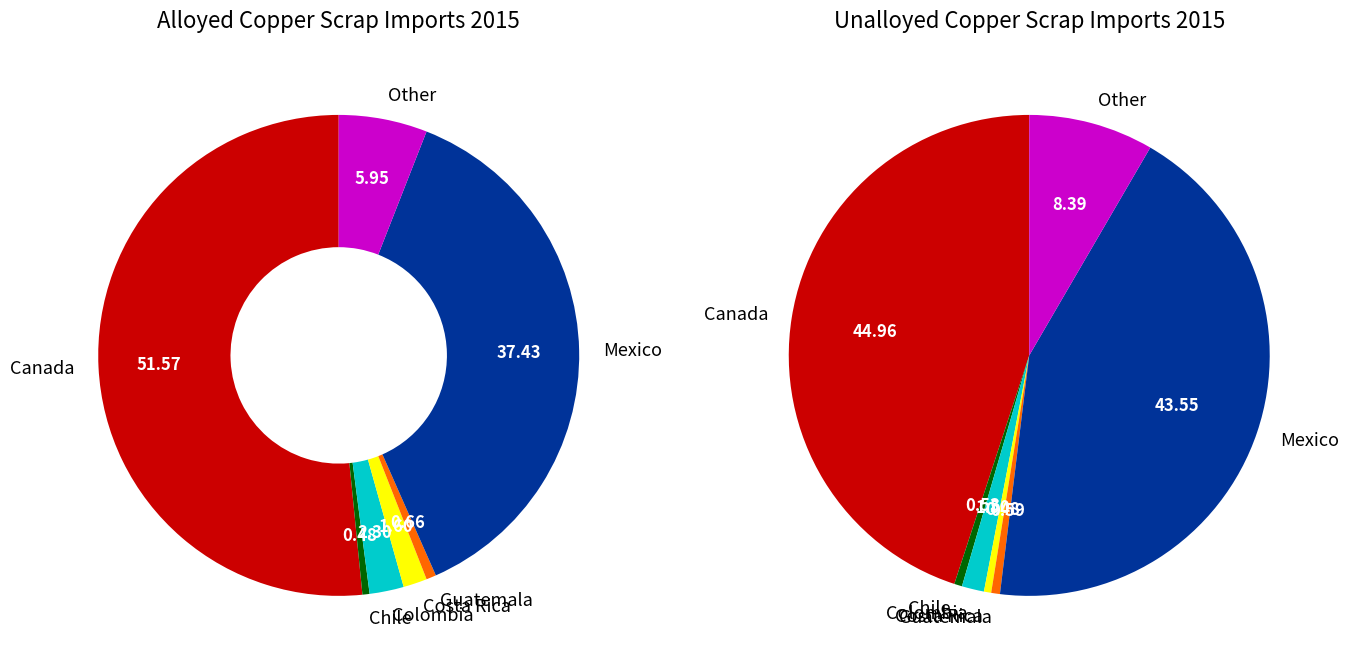

Count the number of slices in the pie.

7